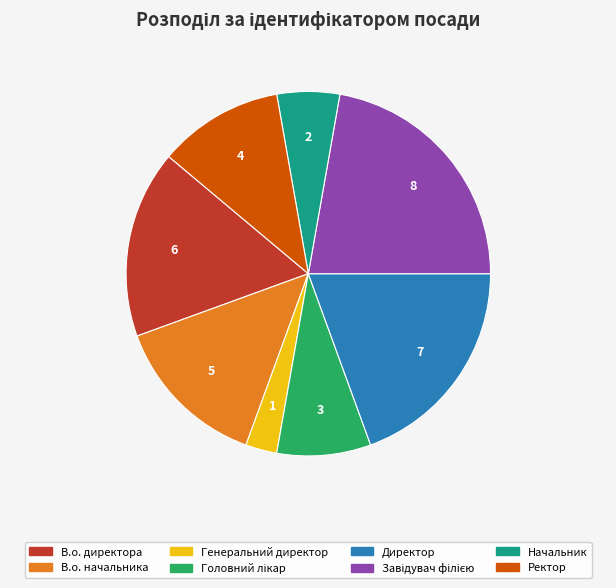

True or false: Директор accounts for 19% of the total.

True